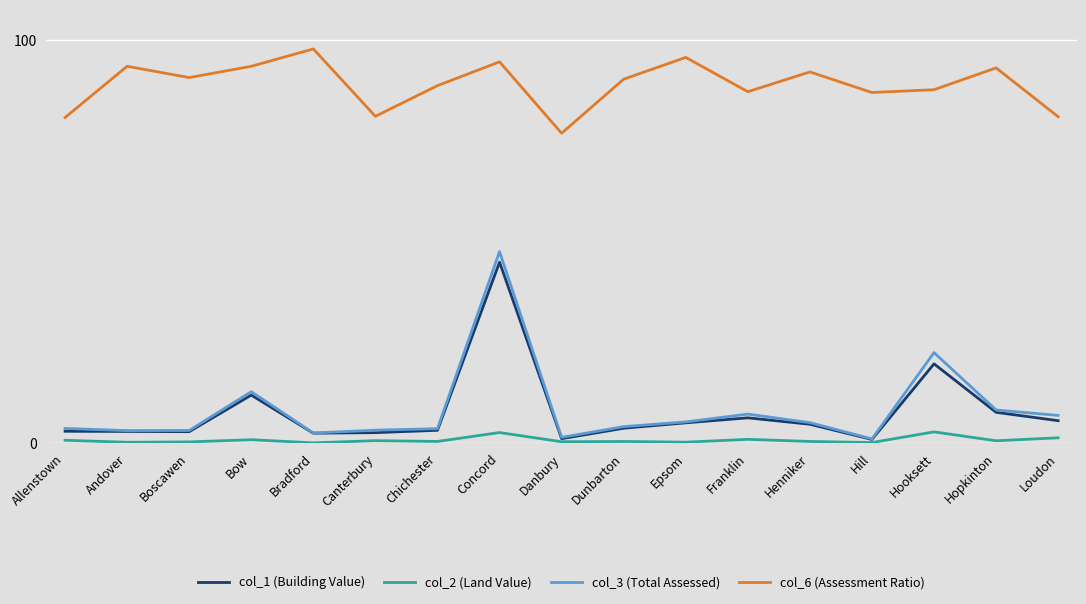

The col_1 (Building Value) series shows 6.3 at Franklin. True or false?

True